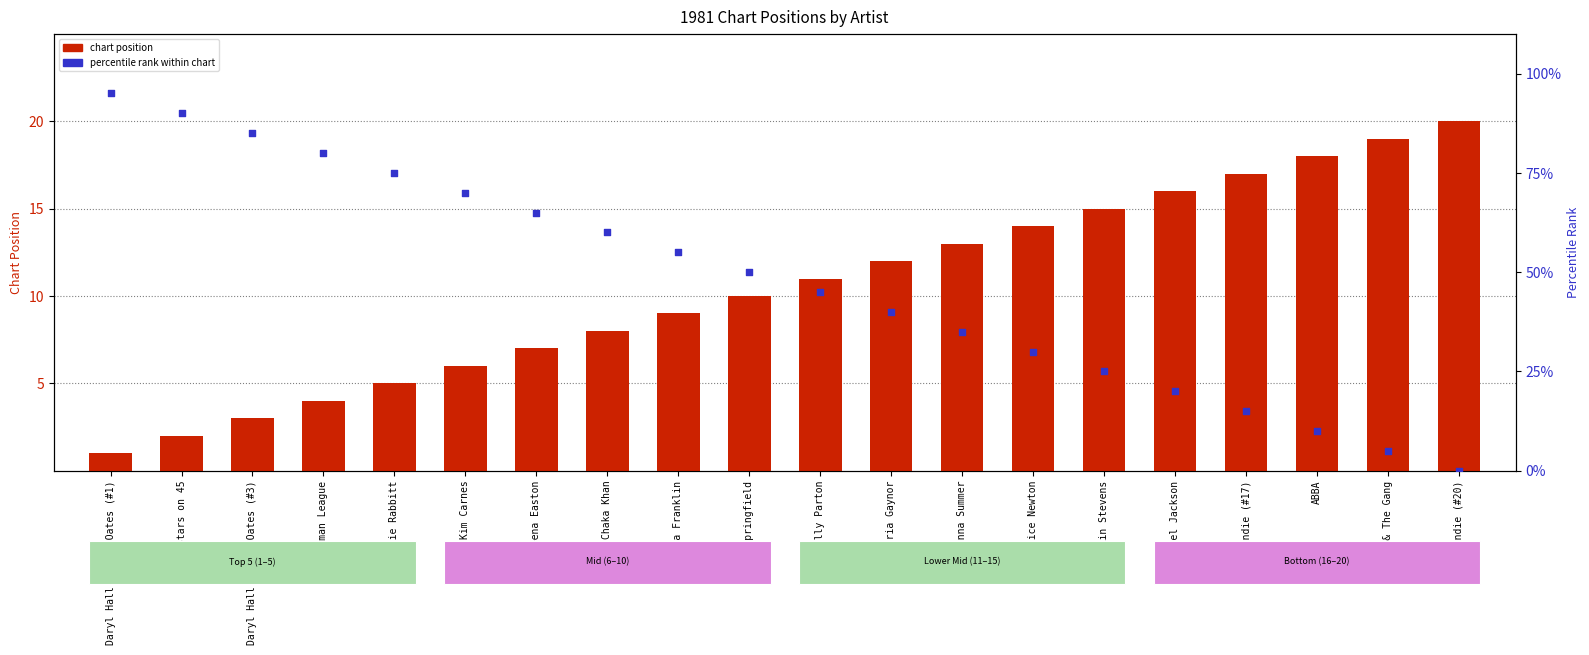

At how many categories does at least one series exceed 68?

6